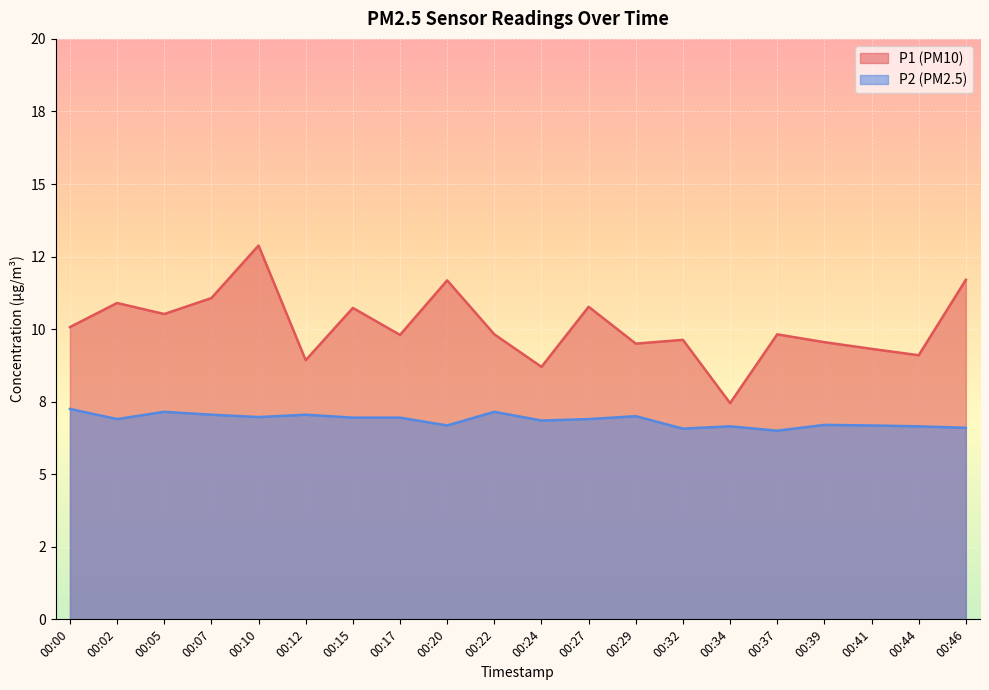

What is the difference between the maximum and second lowest values in the P1 series?

4.2